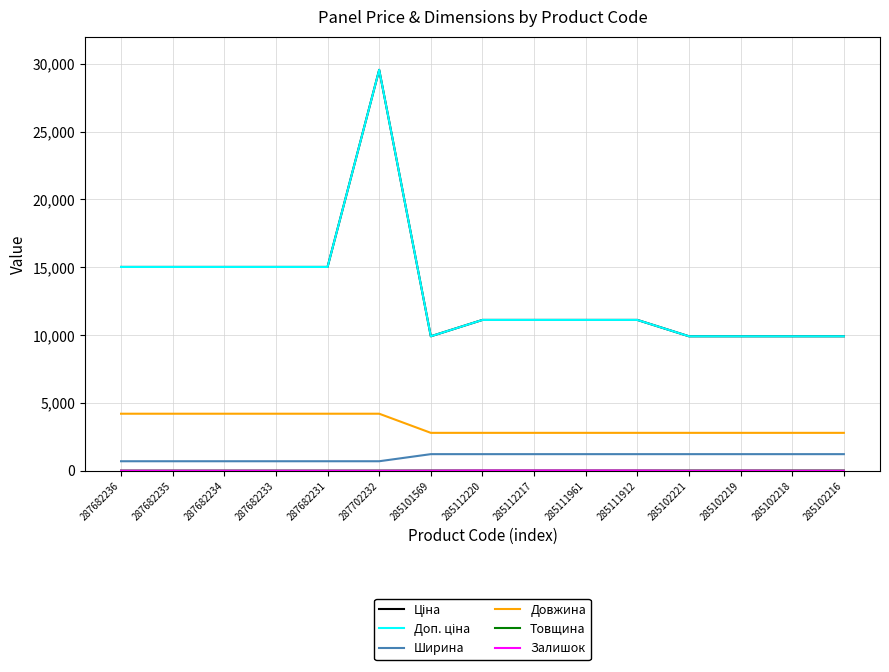

Does the chart have visible grid lines?

Yes